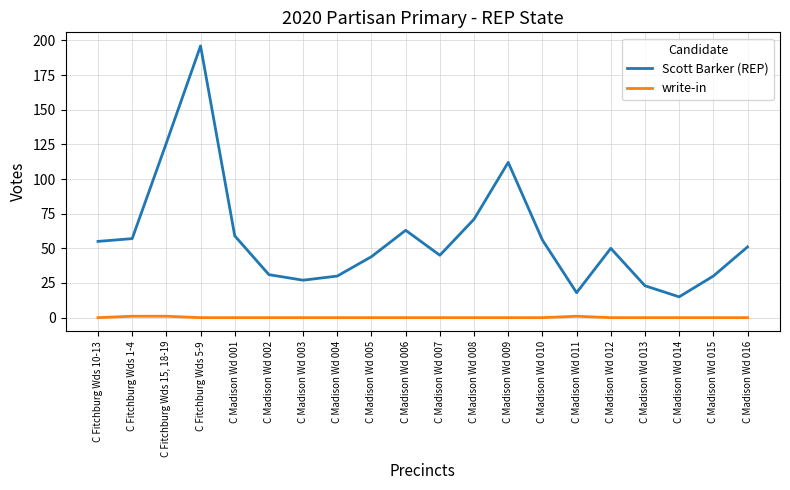

At how many categories does at least one series exceed 177?

1